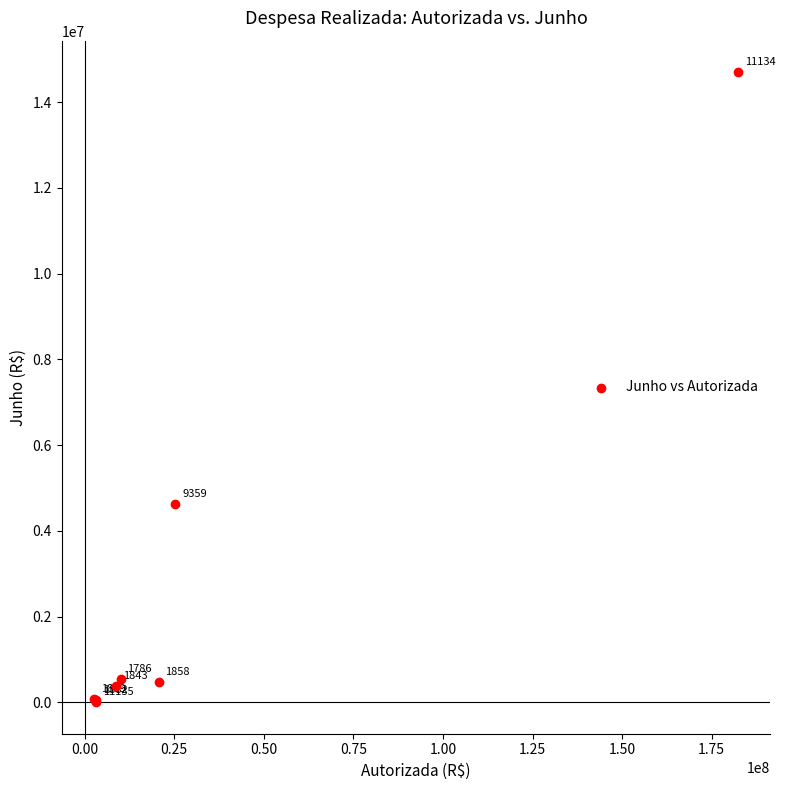

What Y value in the scatter plot is closest to 7351802?

4633652.0